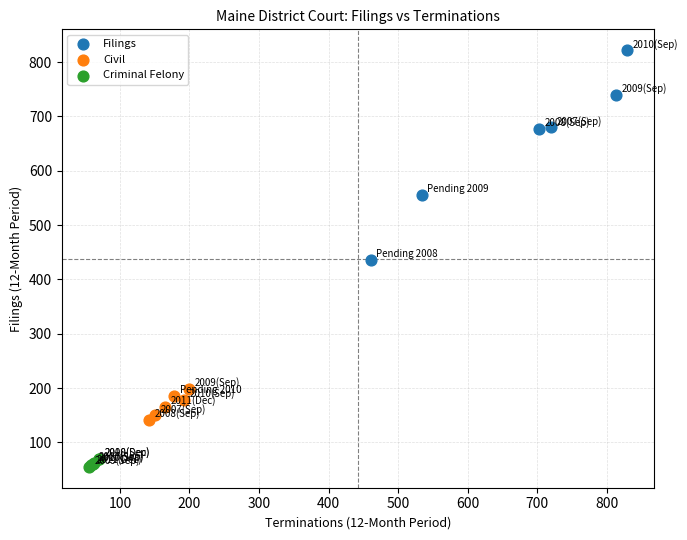

Which series reaches the minimum Y coordinate?

Criminal Felony